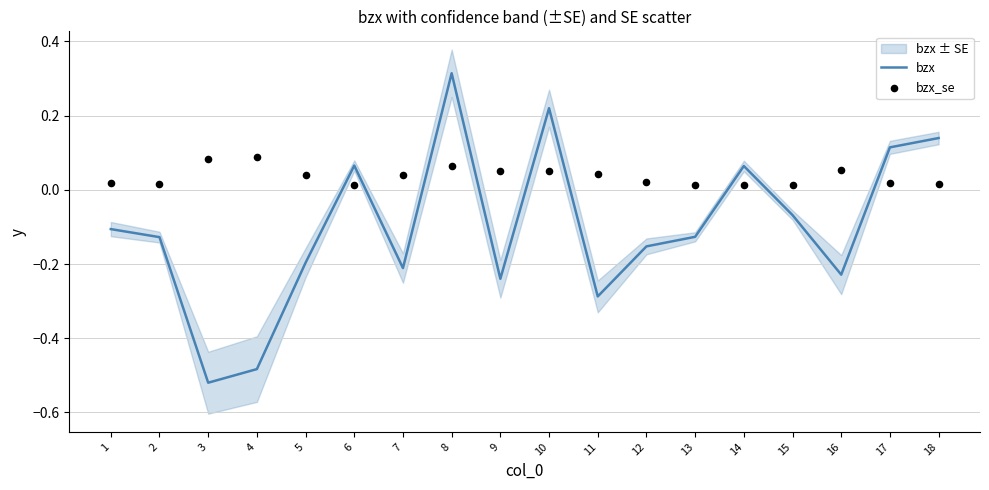

At which category is the sum across all series the highest?

8